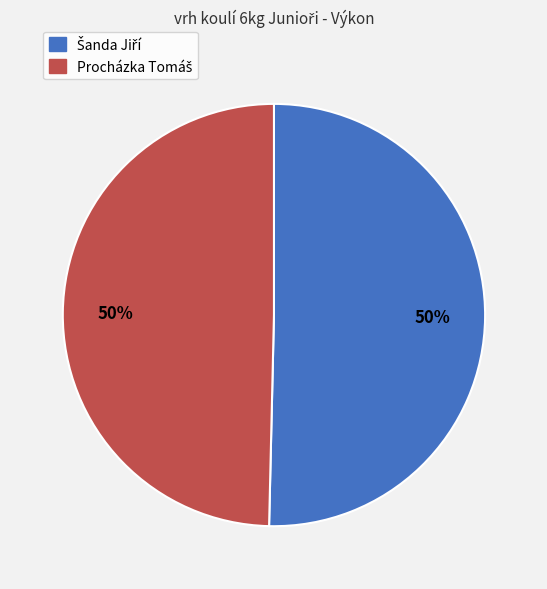

To the nearest percent, what is the average slice percentage?

50%